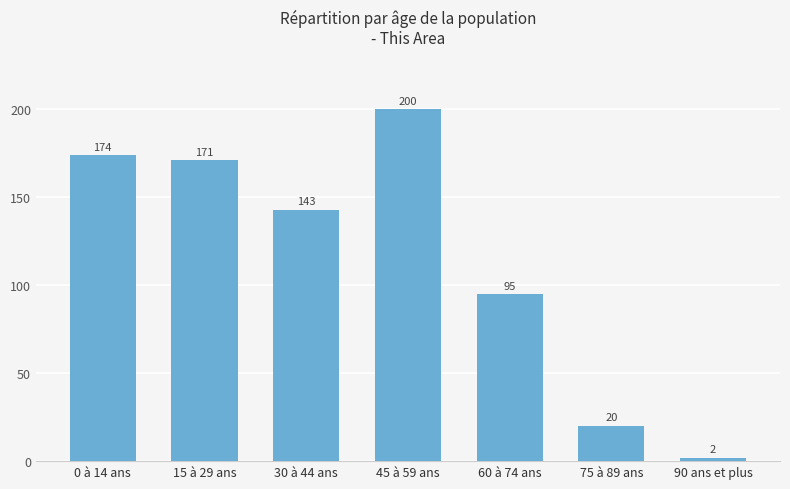

Which category has the lowest value across all series?

90 ans et plus